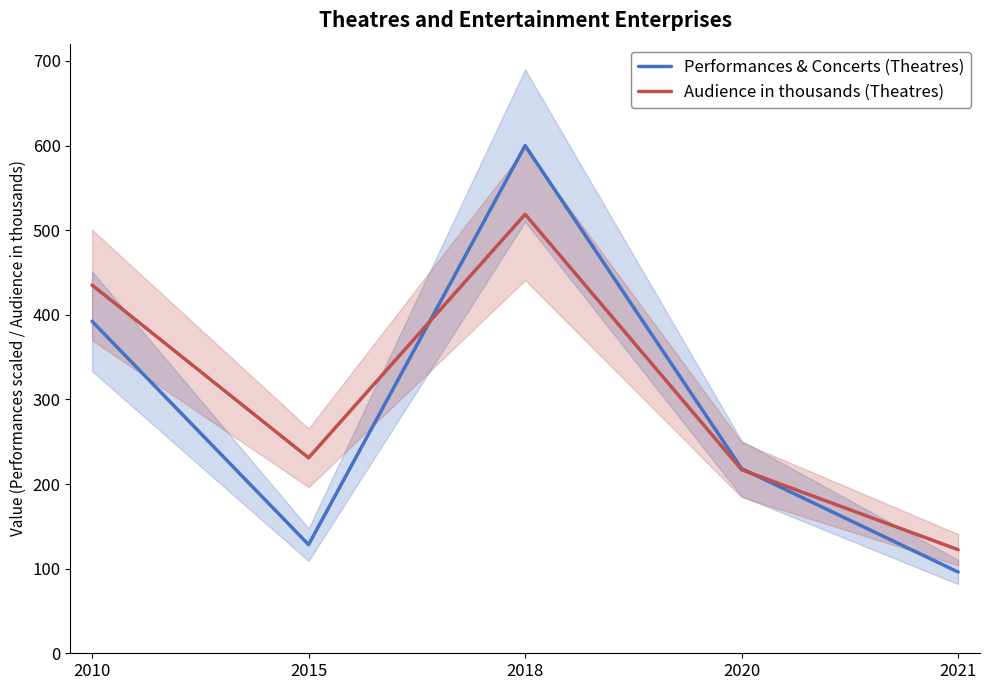

What are all the series names shown in the legend?

Performances & Concerts (Theatres), Audience in thousands (Theatres)